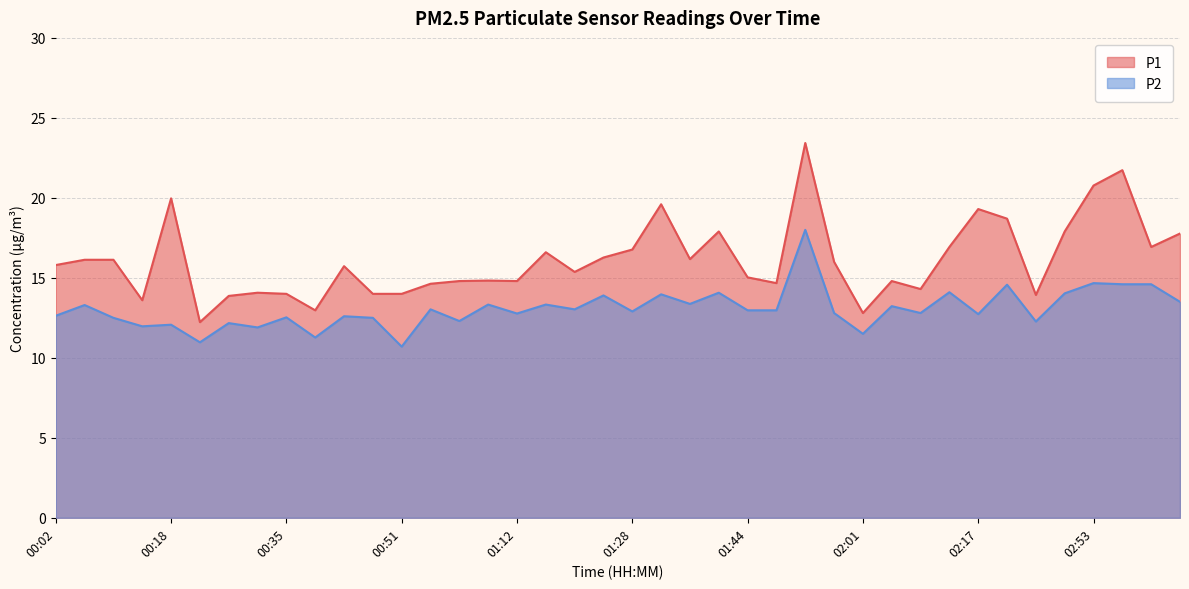

True or false: P1 has a value of 24.4 at 00:51.

False